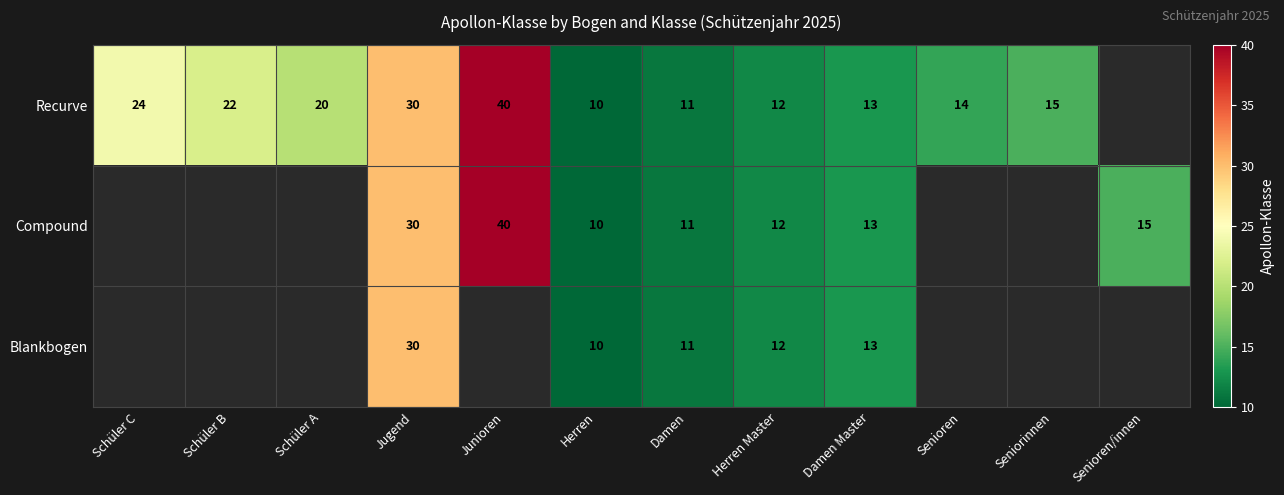

What is the greatest value displayed?

40.0